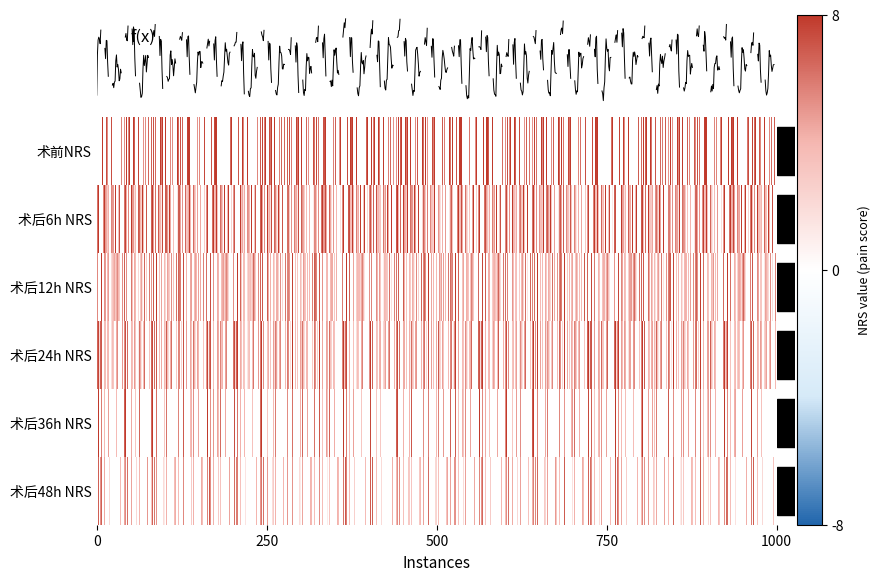

Which series has the largest total across all categories?

术后6h NRS